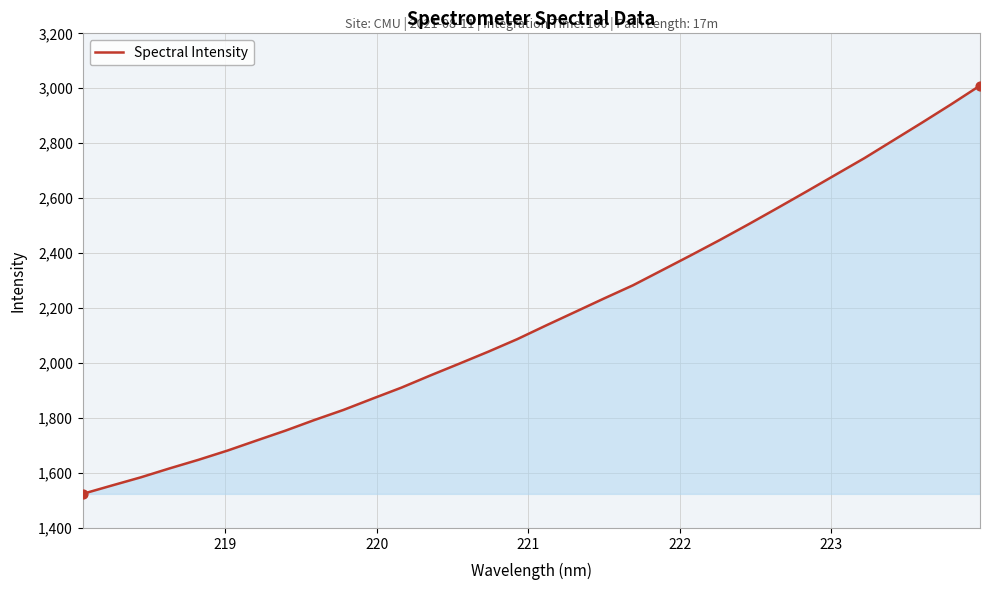

What is the difference between the maximum and minimum values?

1485.8